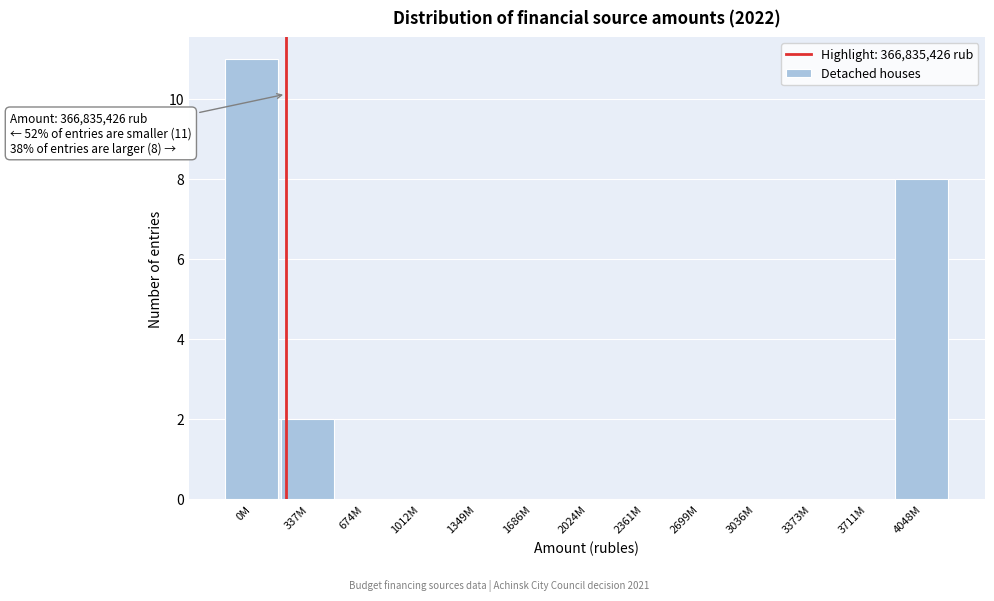

Reading left to right, list all the values displayed in this chart.

0M=11	337M=2	674M=0	1012M=0	1349M=0	1686M=0	2024M=0	2361M=0	2699M=0	3036M=0	3373M=0	3711M=0	4048M=8